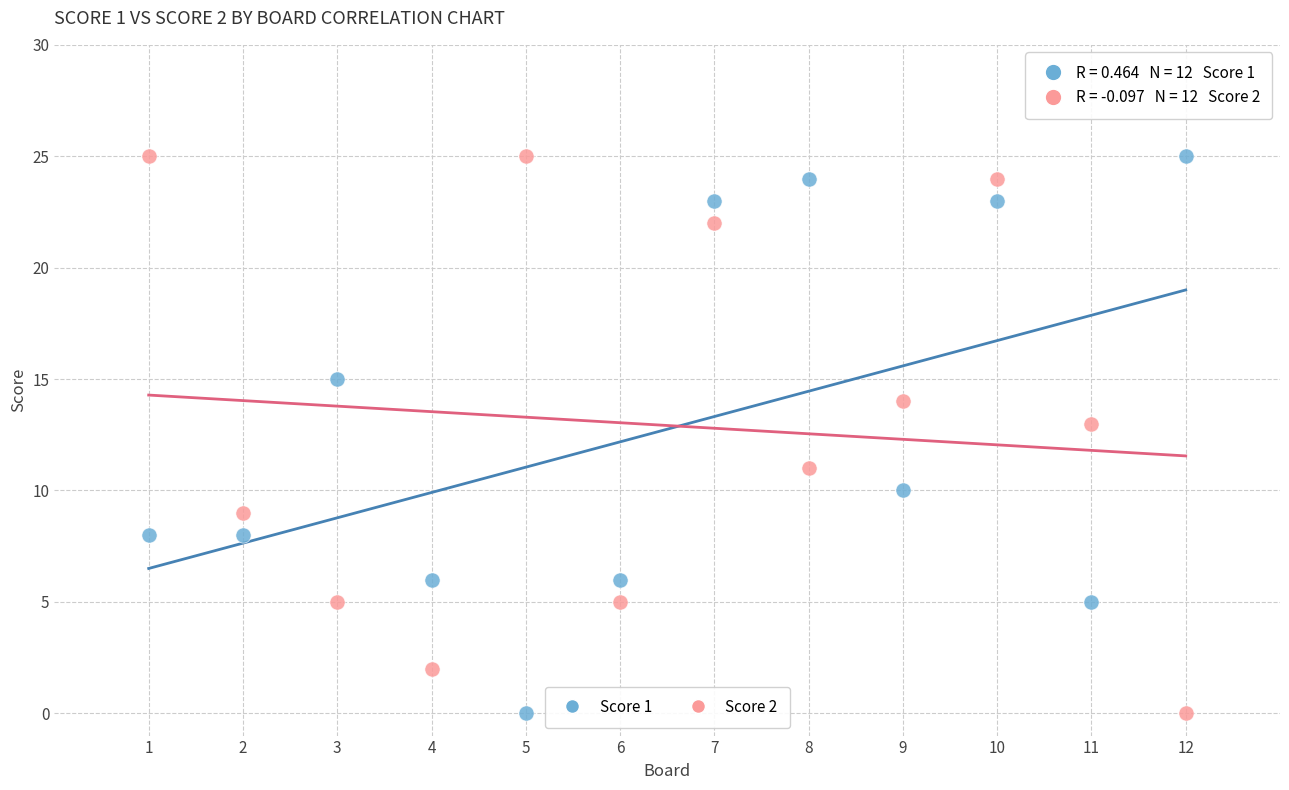

What are all the series names shown in the legend?

Score 1, Score 2